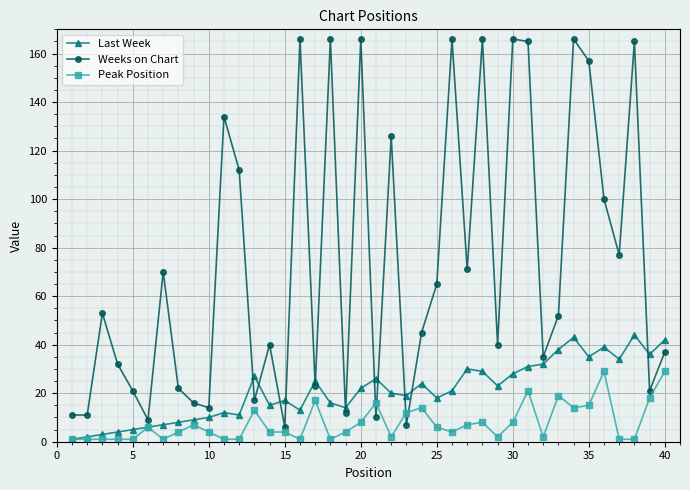

What is the difference between the maximum and second lowest values in the Weeks on Chart series?

159